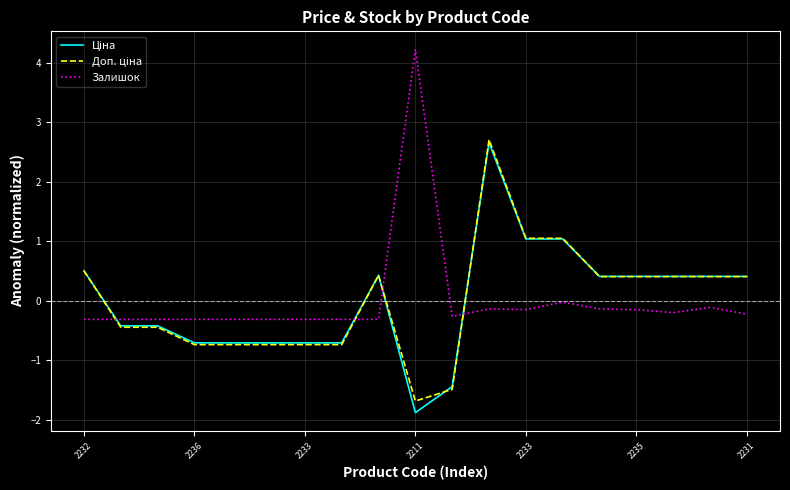

What is the lowest value of the Залишок series?

-0.3